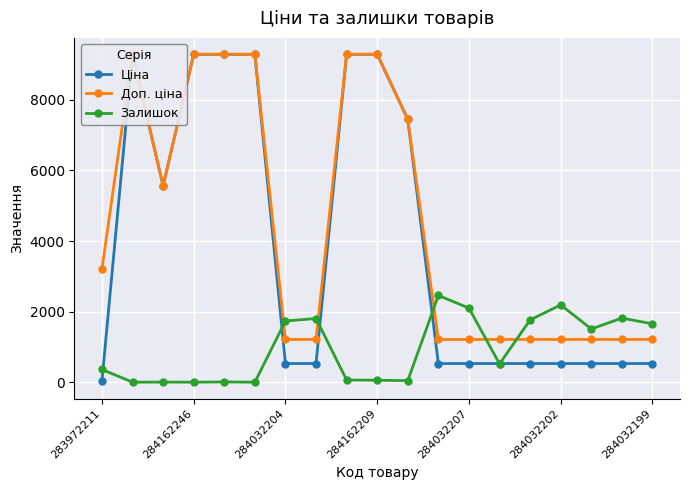

True or false: Доп. ціна and Ціна cross at least once.

False